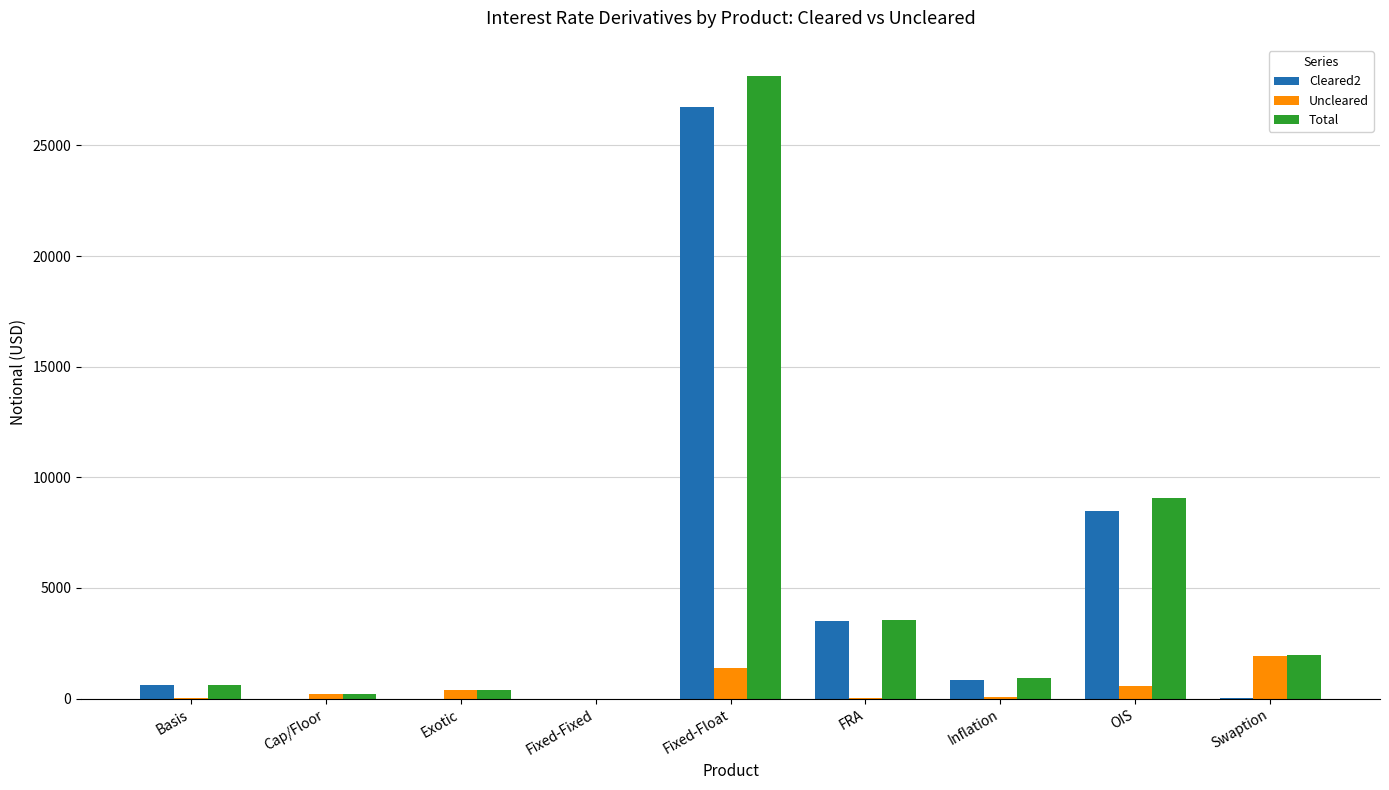

Are the bars horizontal?

No